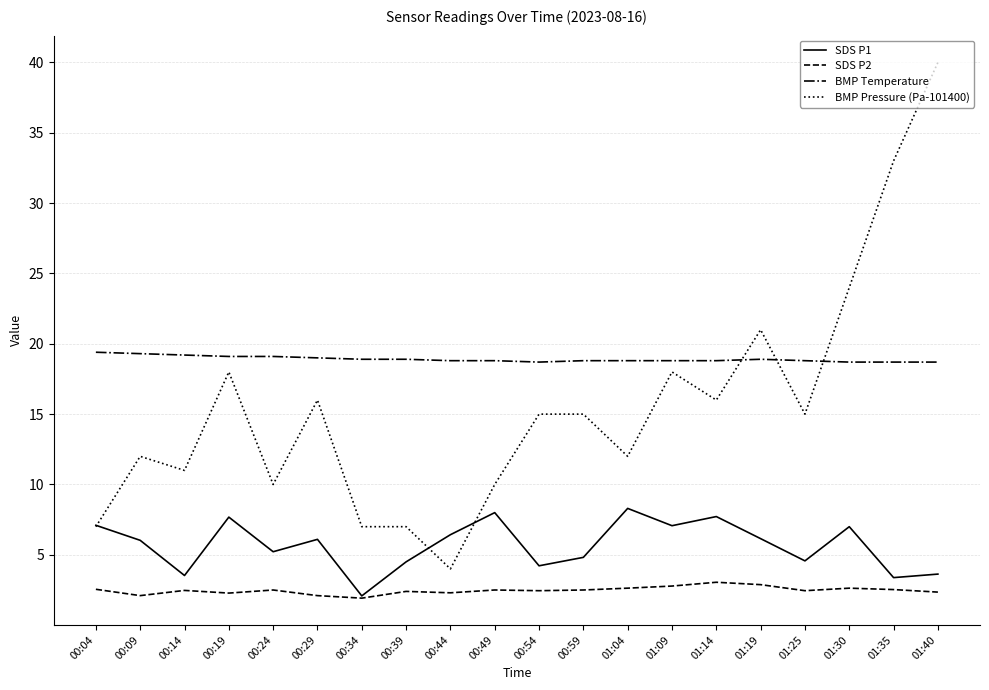

Is it true that BMP Pressure (Pa-101400) equals 15.0 at 00:59?

True